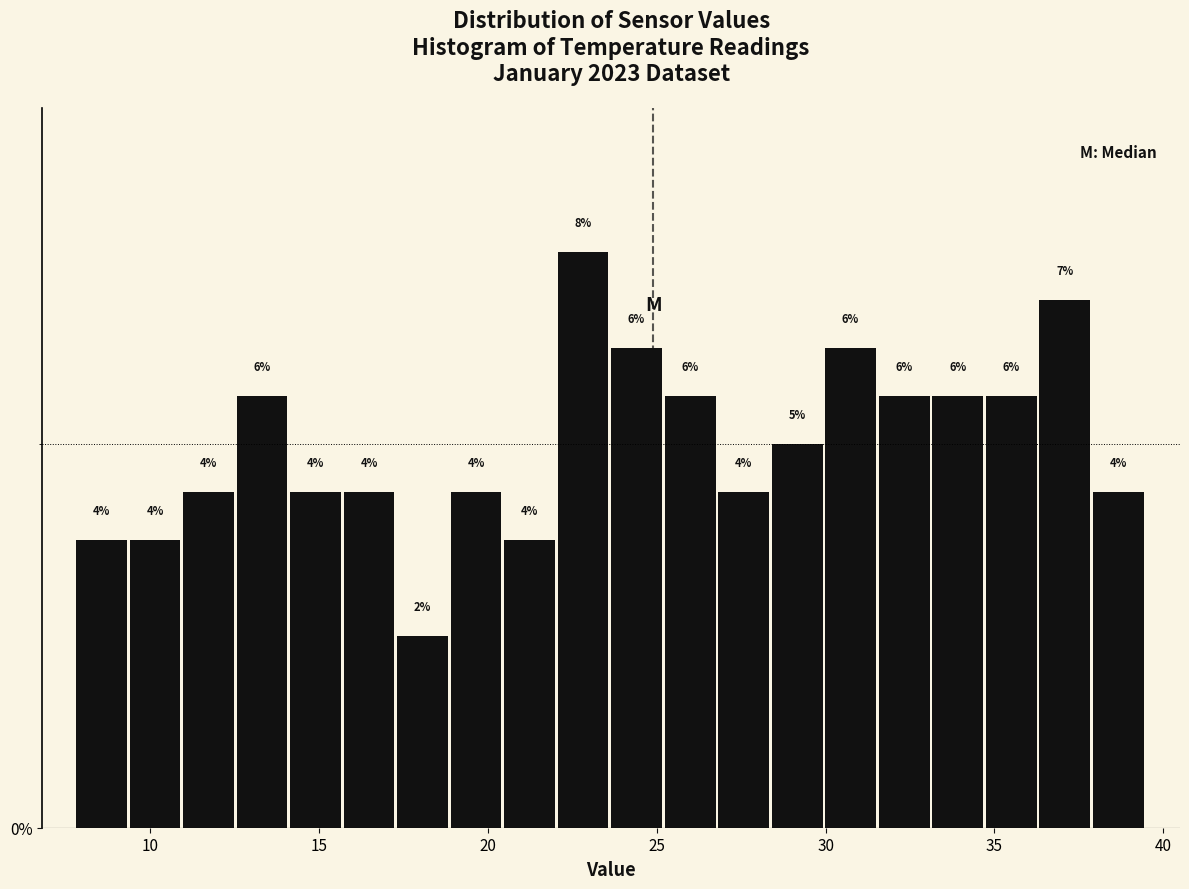

Around what value on the x-axis is the tallest bar? Give the approximate position of its centre, as read against the axis.

23.0